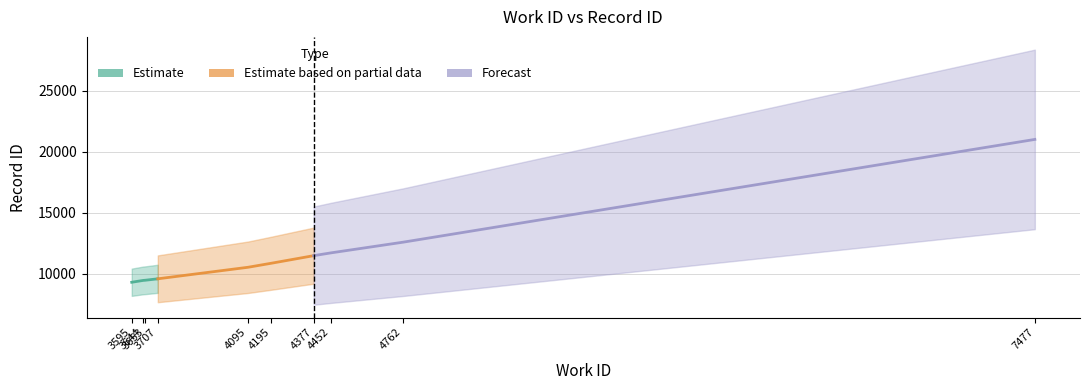

What is the greatest value displayed?

21025